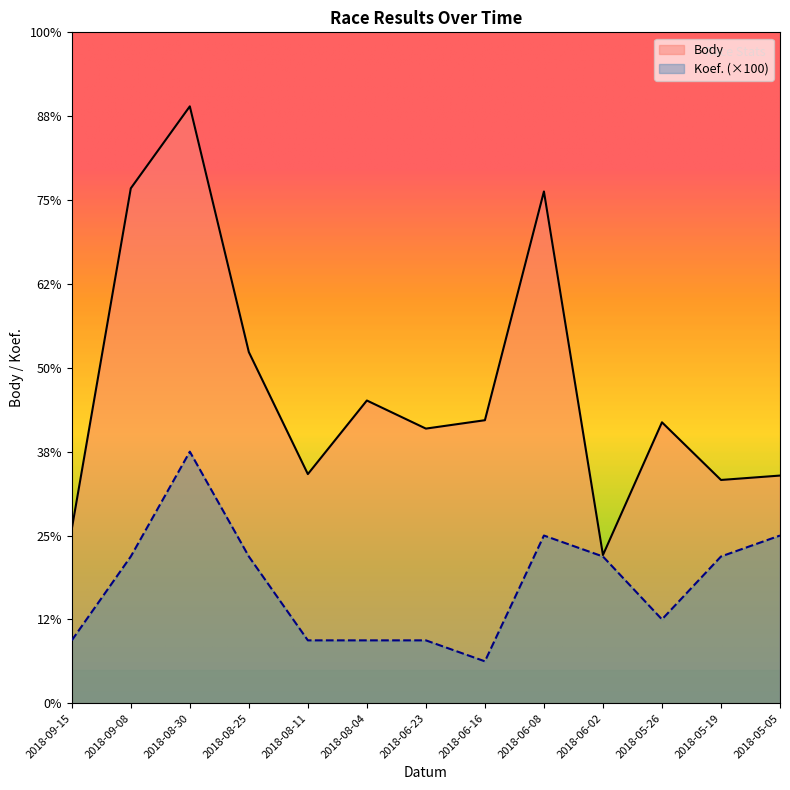

Between 2018-08-11 and 2018-06-23, which series saw the biggest shift?

Body